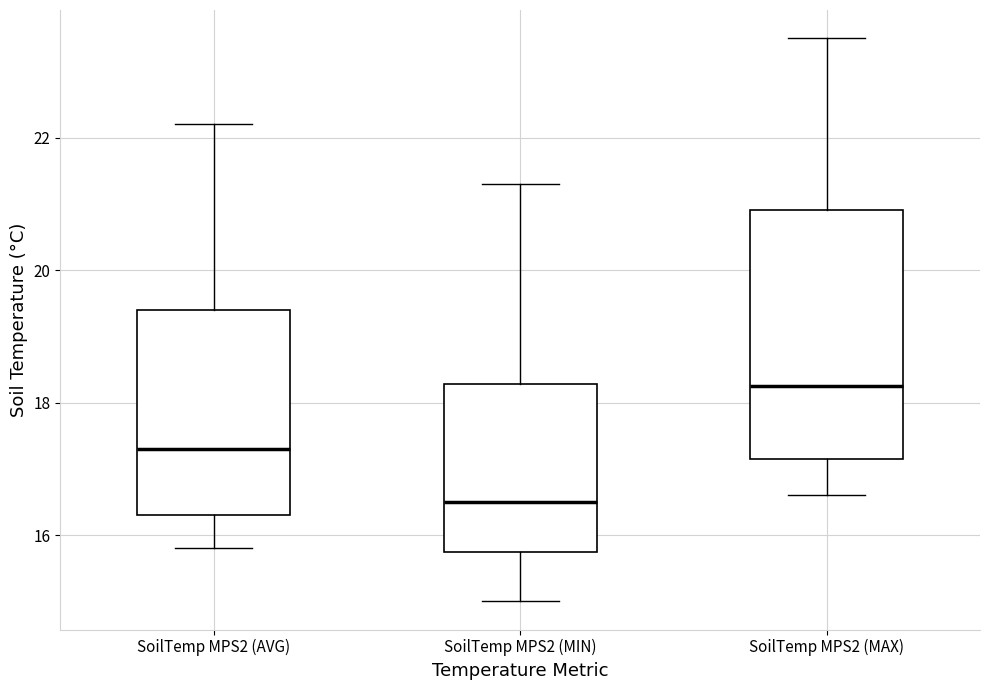

Reading left to right, transcribe this box plot: for each box, give where its median line is, the range the box spans, and where its two whiskers end, as read against the y-axis. The values are not printed on the chart, so give them approximately, as read against the axis.

SoilTemp MPS2 (AVG): median 17.4, box 16.4 to 19.4, whiskers 15.8 to 22.2
SoilTemp MPS2 (MIN): median 16.6, box 15.8 to 18.2, whiskers 15.0 to 21.4
SoilTemp MPS2 (MAX): median 18.2, box 17.2 to 21.0, whiskers 16.6 to 23.6